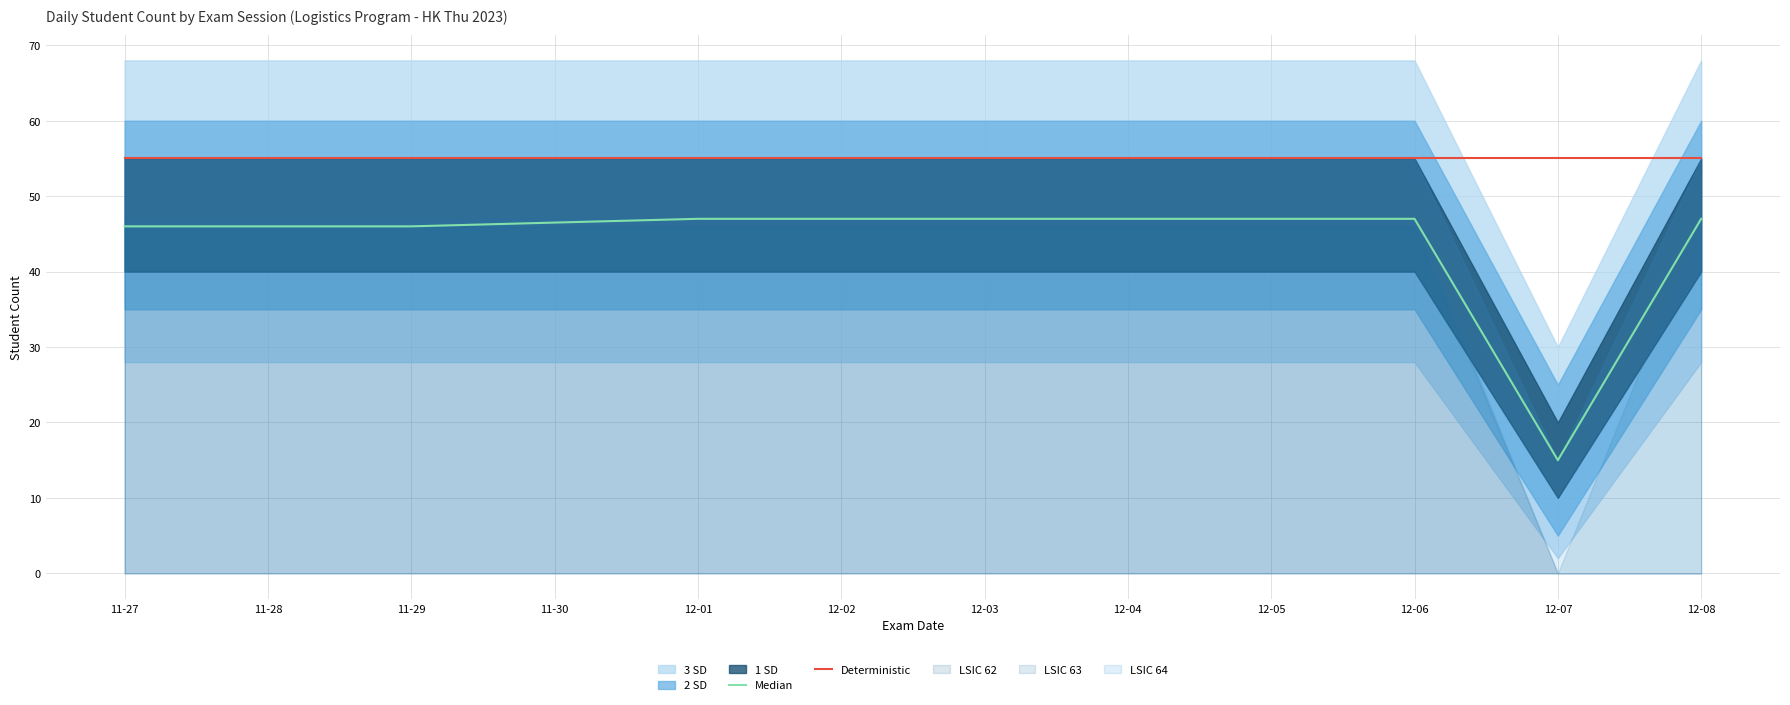

List the series in order of their overall mean, highest first.

Deterministic, Median